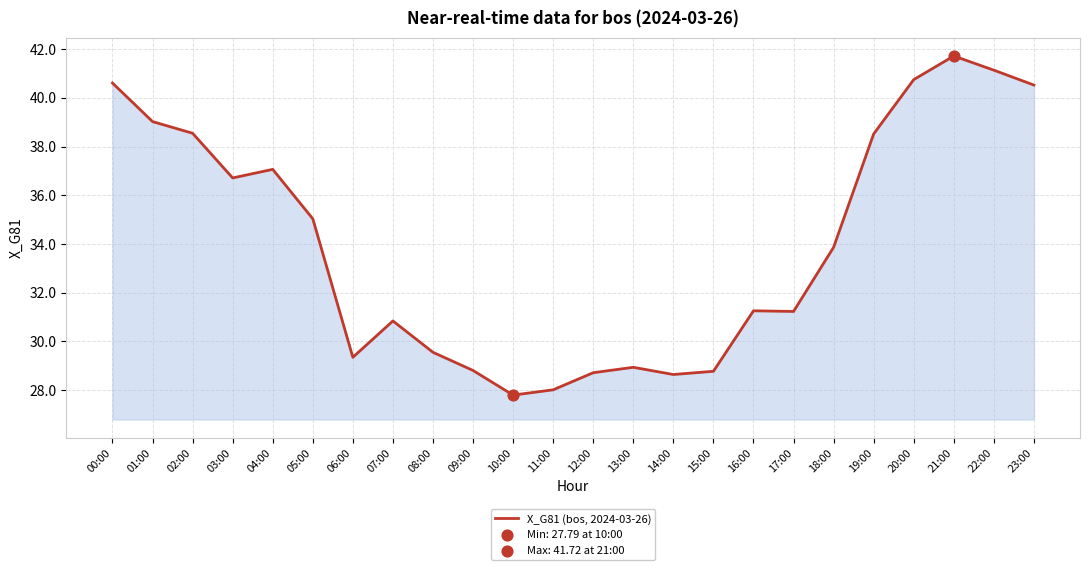

Which has a higher value, 16:00 or 15:00?

16:00